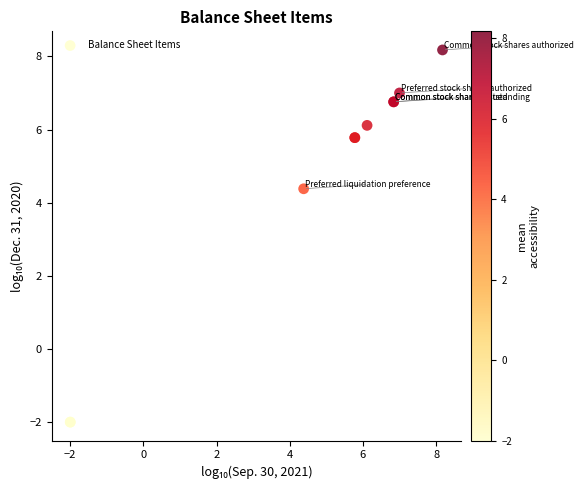

What Y value in the scatter plot is closest to 3?

4.4